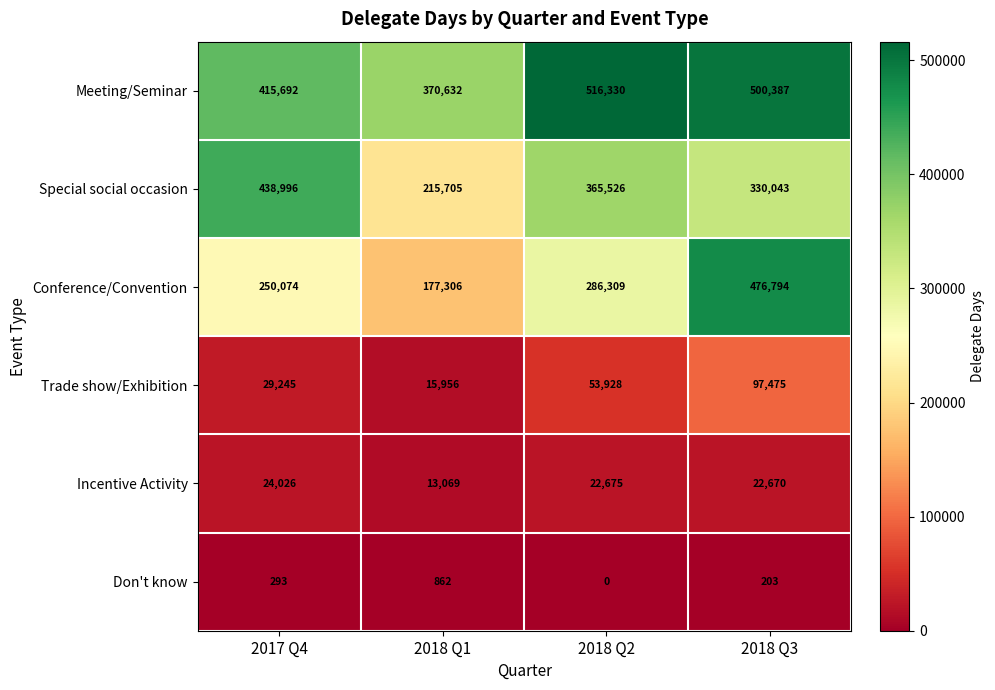

At which category is the sum across all series the highest?

2018 Q3